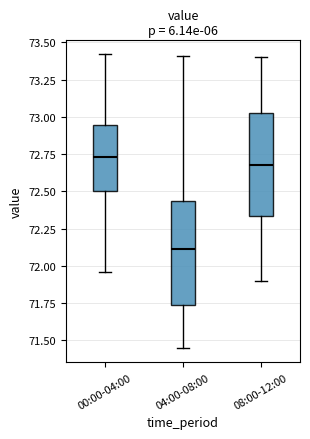

Which box has the highest median line?

00:00-04:00